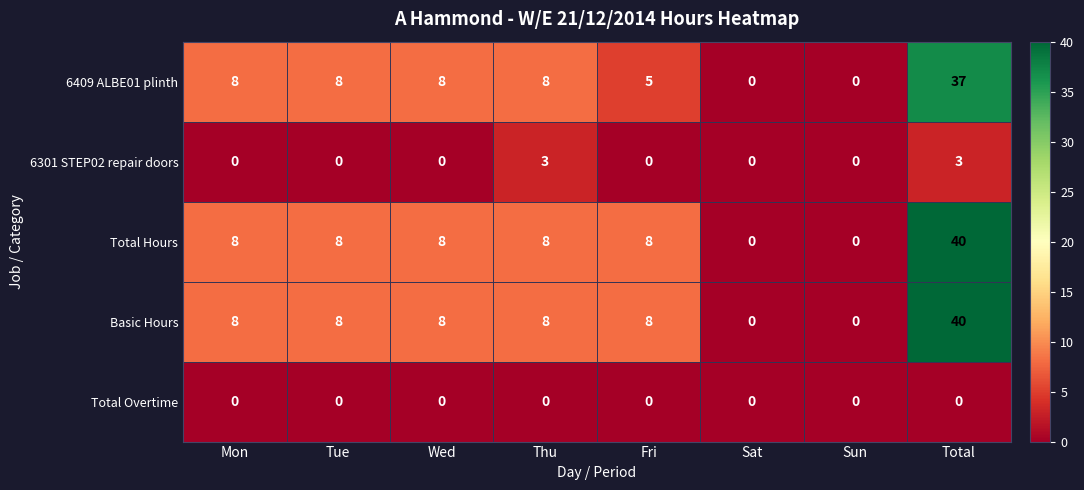

What is the approximate value of Basic Hours at Fri?

8